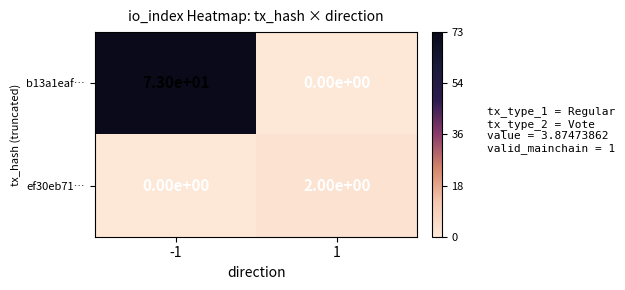

Rank the series by their average value, from highest to lowest.

b13a1eaf…, ef30eb71…